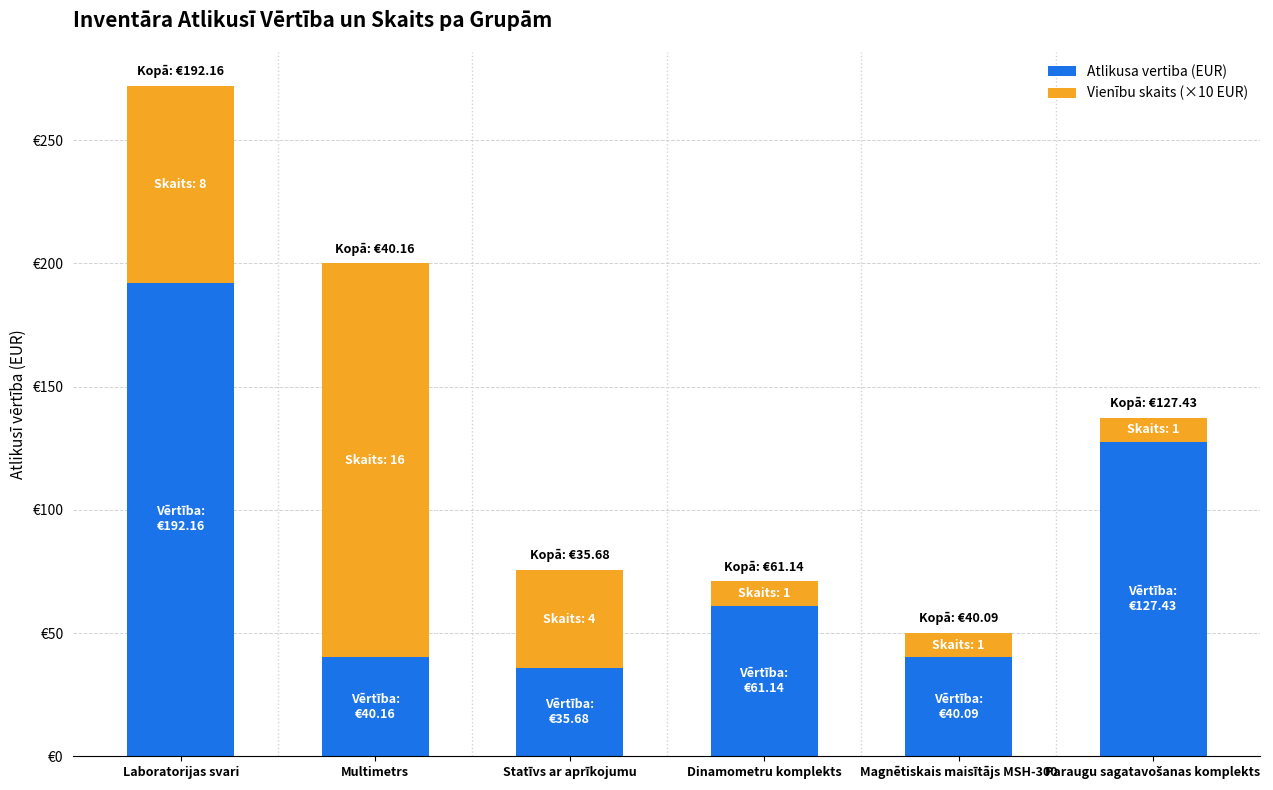

Are the bars grouped side by side (vs. stacked)?

No